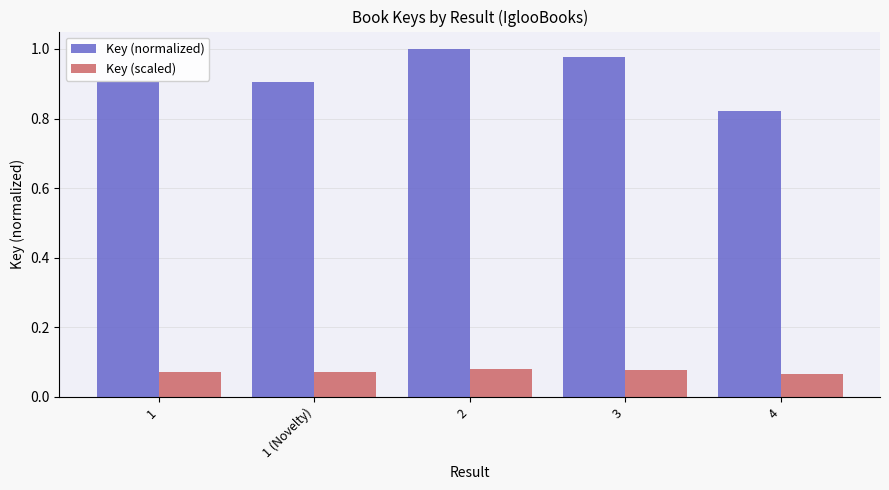

Rank the series by their maximum value, from lowest to highest.

Key (scaled), Key (normalized)